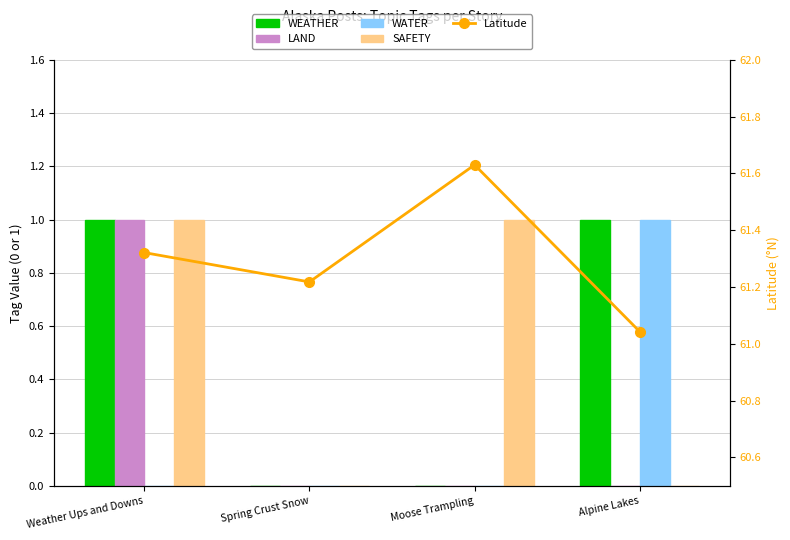

What is the sum of all WATER values?

1.0